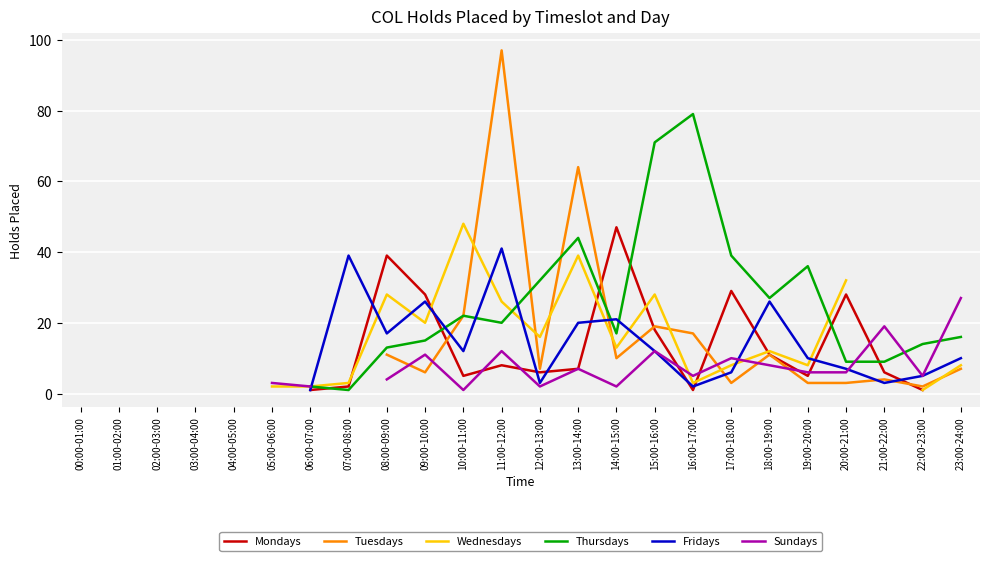

True or false: Fridays has more than 0 points higher than both neighbors.

True